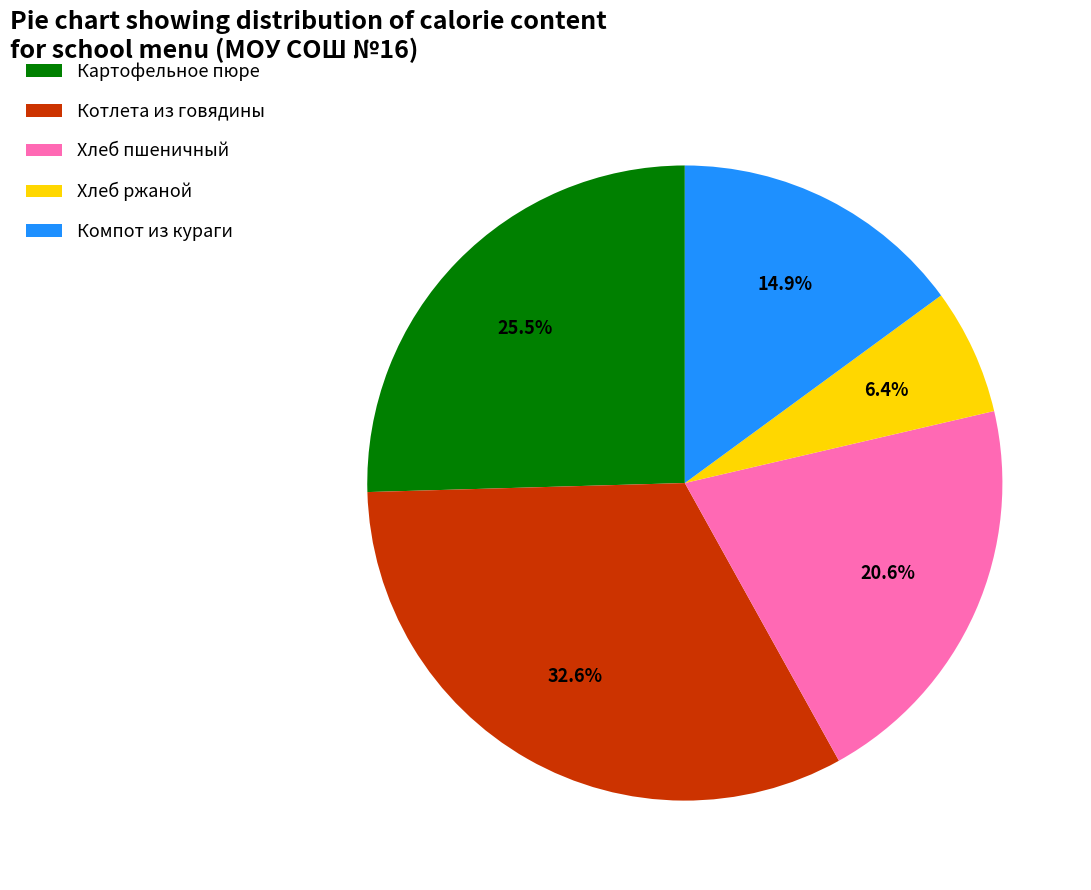

Which slice is the largest?

Котлета из говядины